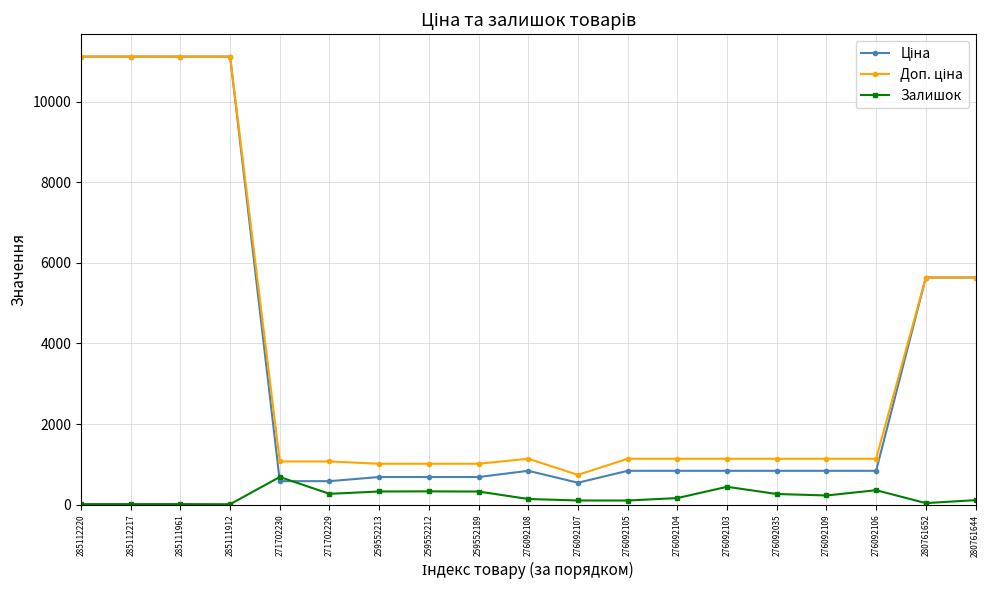

Is it true that Залишок equals 144.0 at 276092108?

True